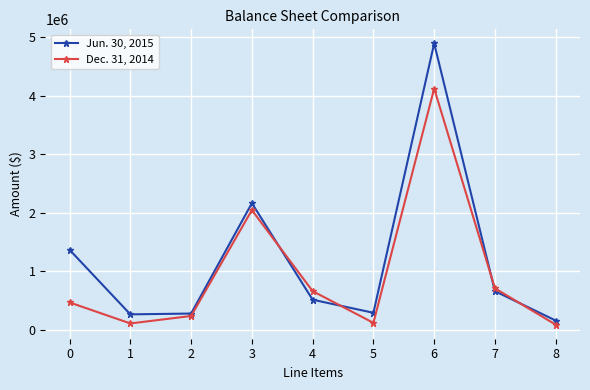

What is the sum of the Jun. 30, 2015 values at 6 and 8?

5058564